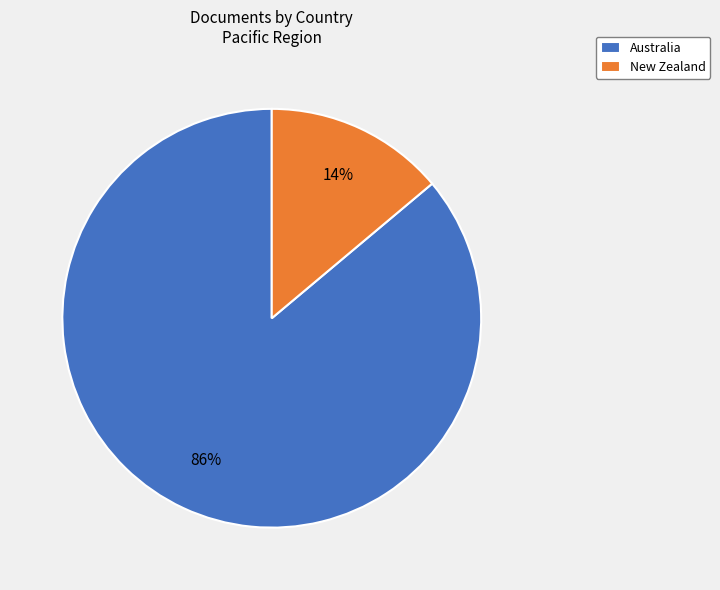

Which slice is the smallest?

New Zealand